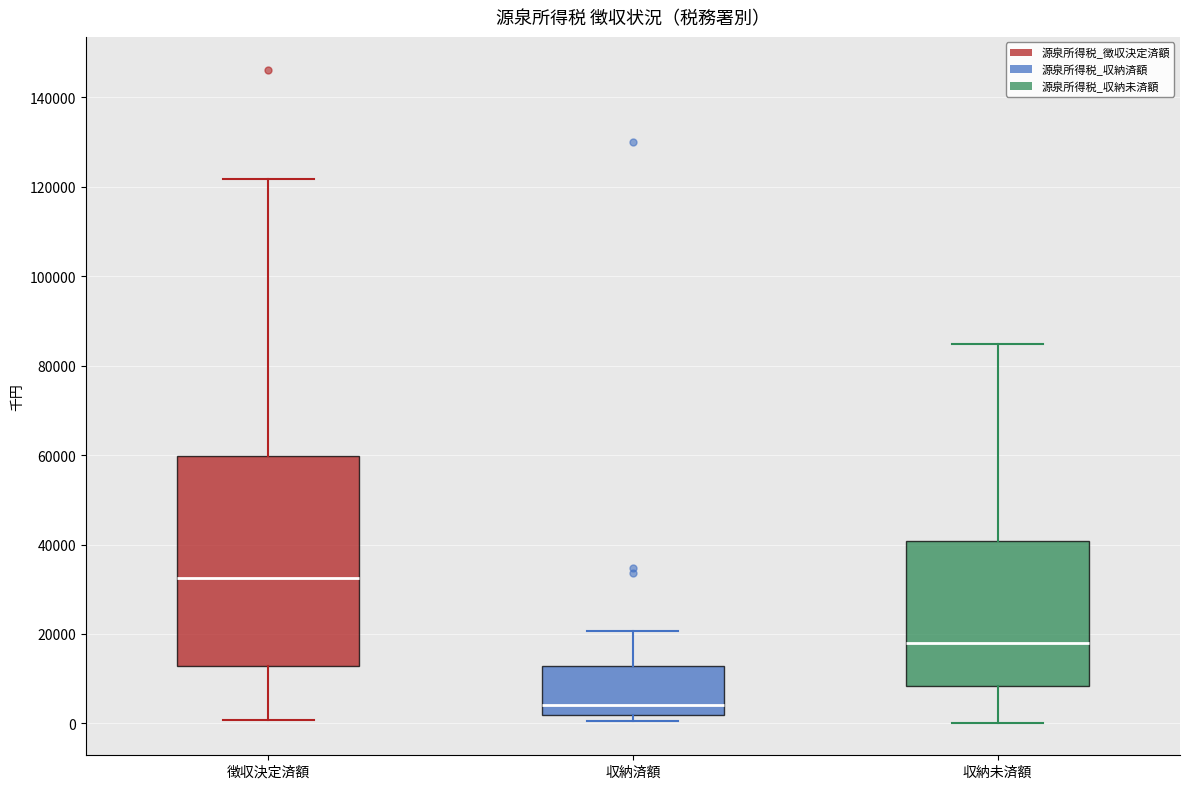

Reading left to right, read every box against the y-axis: the position of its median line, the range the box covers, and the ends of its whiskers. The values are not printed on the chart, so give them approximately, as read against the axis.

徴収決定済額: median 32000, box 12000 to 60000, whiskers 0 to 122000
収納済額: median 4000, box 2000 to 12000, whiskers 0 to 20000
収納未済額: median 18000, box 8000 to 40000, whiskers 0 to 84000